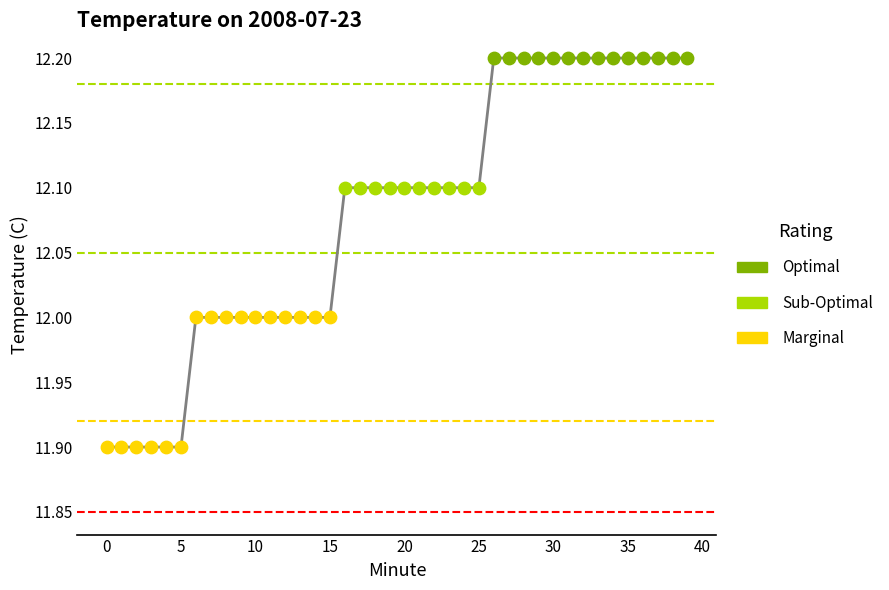

What is the change in value from 3 to 10?

+0.1